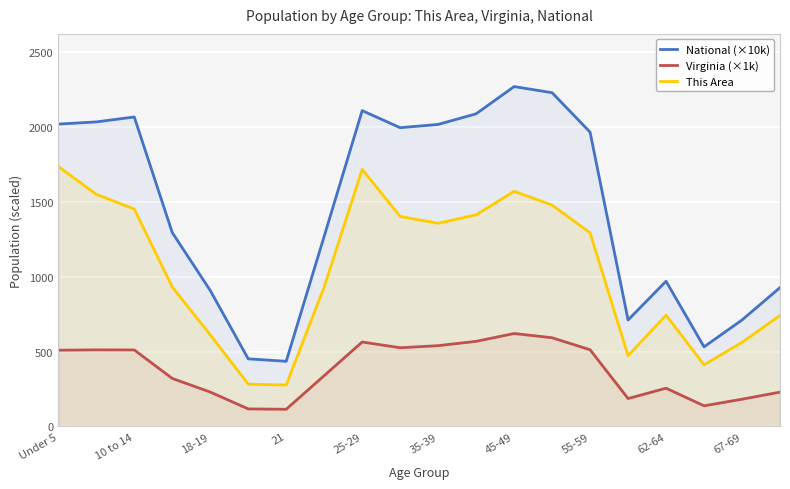

At which label does Virginia (×1k) reach its peak?

45-49